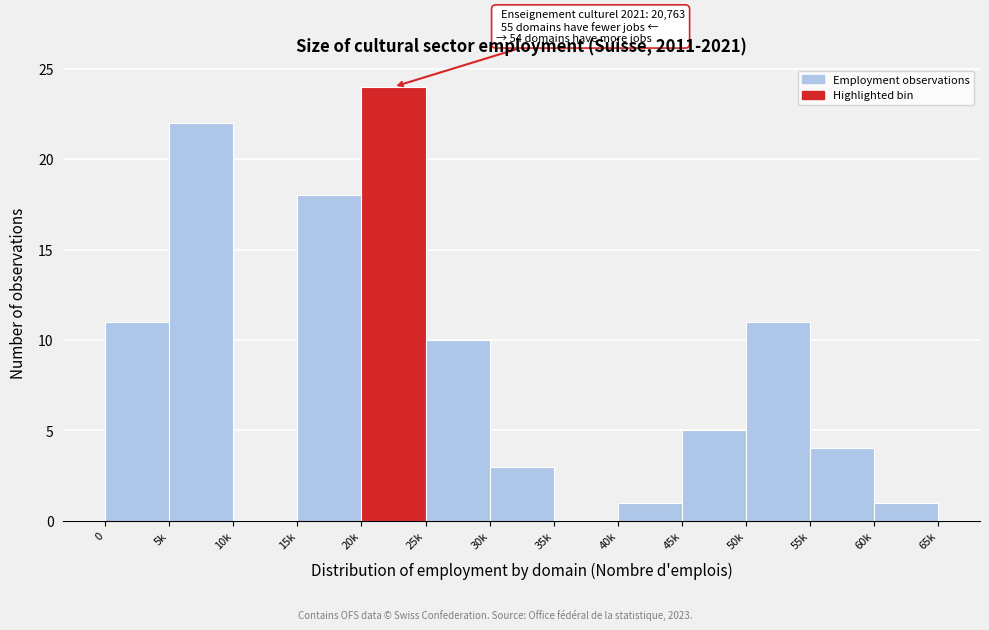

Reading right to left, extract all data points from this chart.

60k=1	55k=4	50k=11	45k=5	40k=1	35k=0	30k=3	25k=10	20k=24	15k=18	10k=0	5k=22	0=11